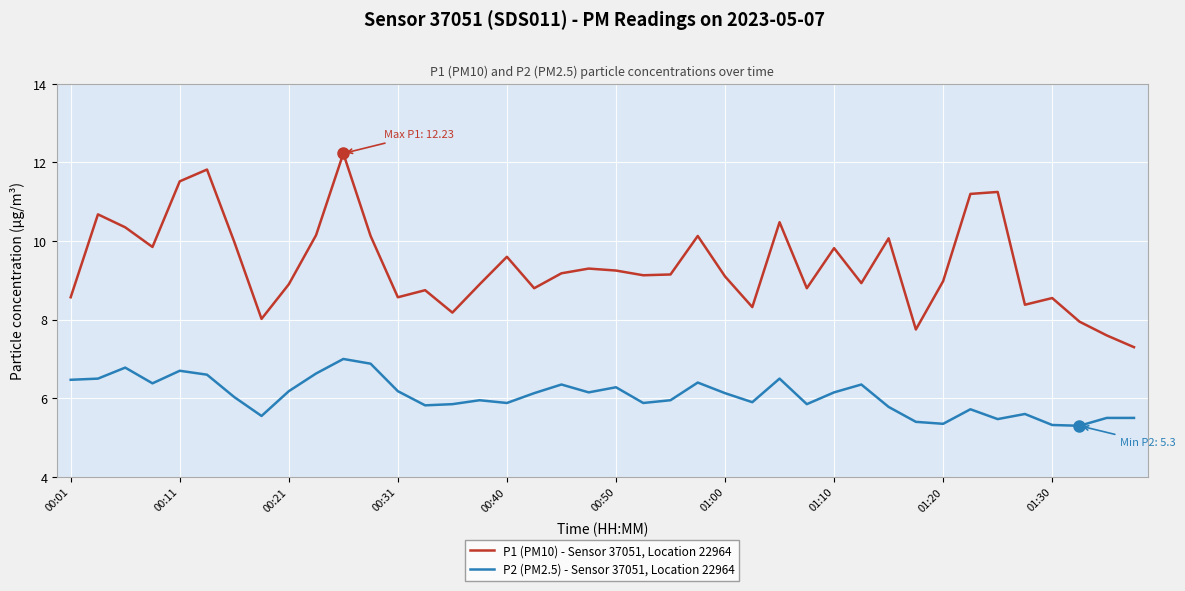

What are all the series names shown in the legend?

P1 (PM10) - Sensor 37051, Location 22964, P2 (PM2.5) - Sensor 37051, Location 22964